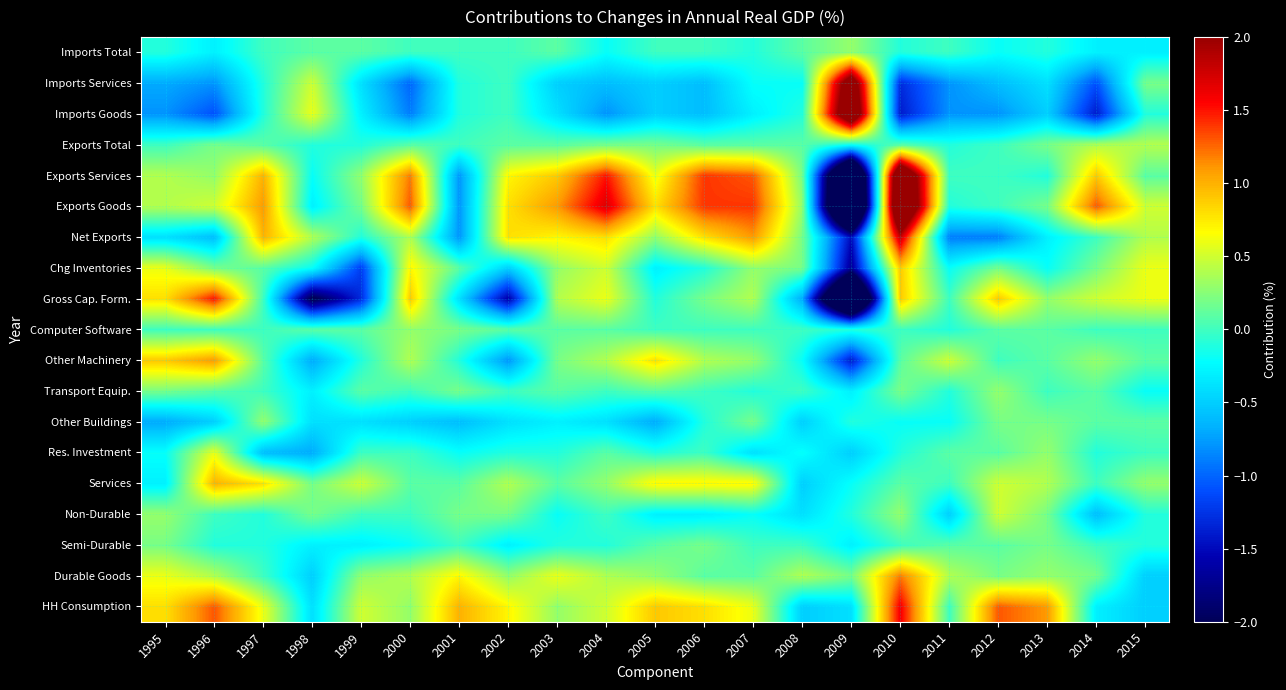

At how many categories does at least one series exceed 0?

21